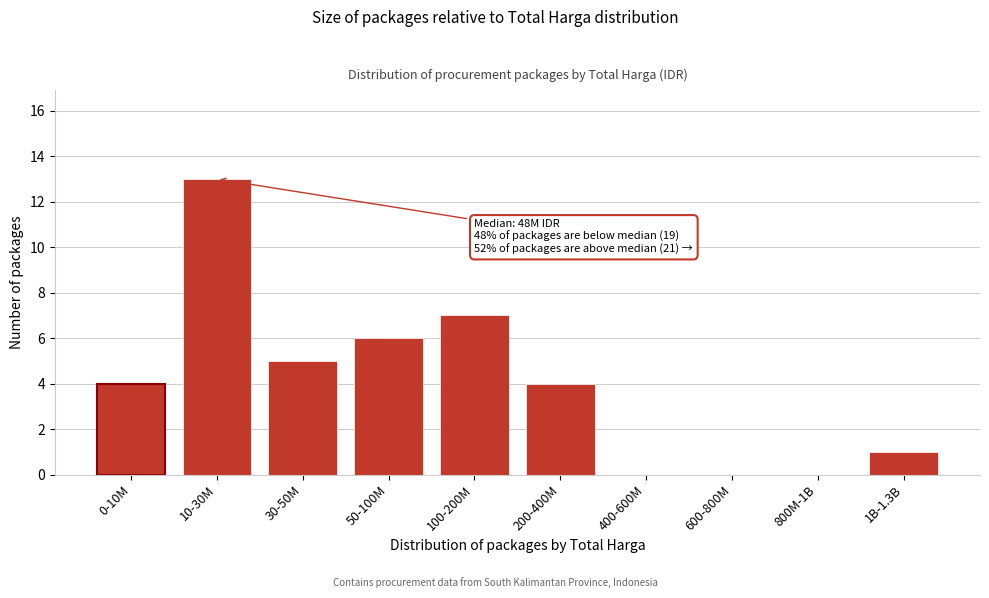

Reading left to right, extract all data points from this chart.

0-10M=4	10-30M=13	30-50M=5	50-100M=6	100-200M=7	200-400M=4	400-600M=0	600-800M=0	800M-1B=0	1B-1.3B=1